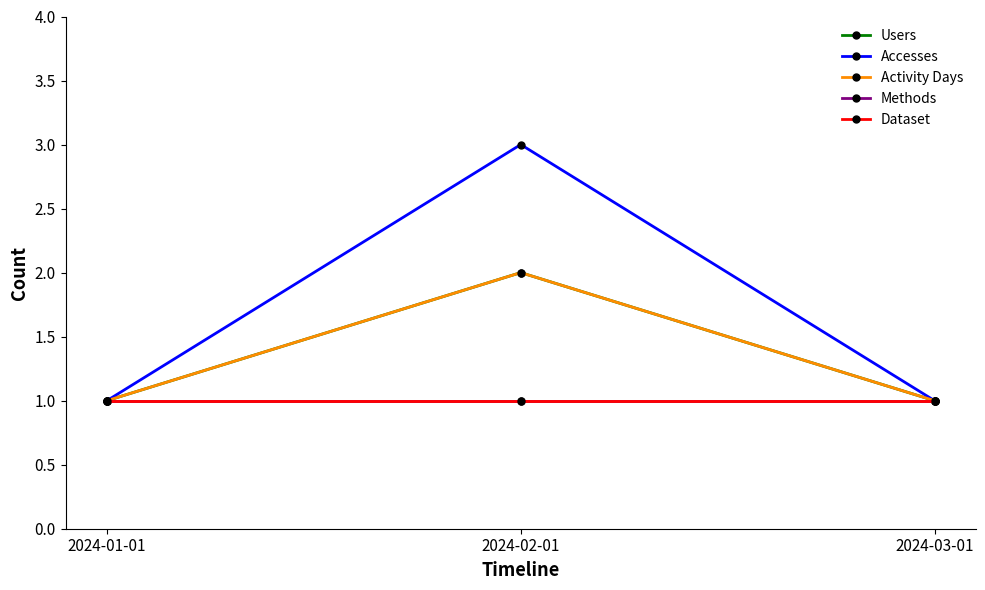

Between 2024-02-01 and 2024-03-01, which series saw the biggest shift?

Accesses